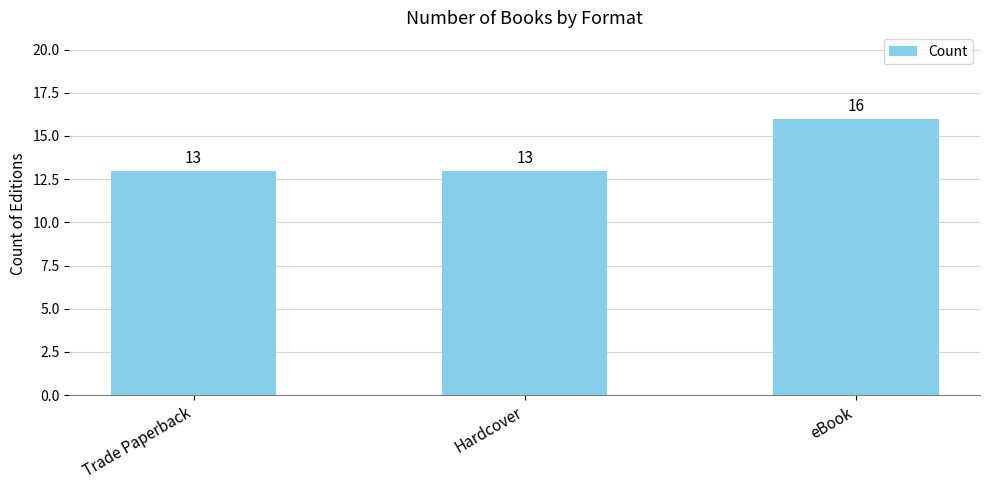

What is the greatest value displayed?

16